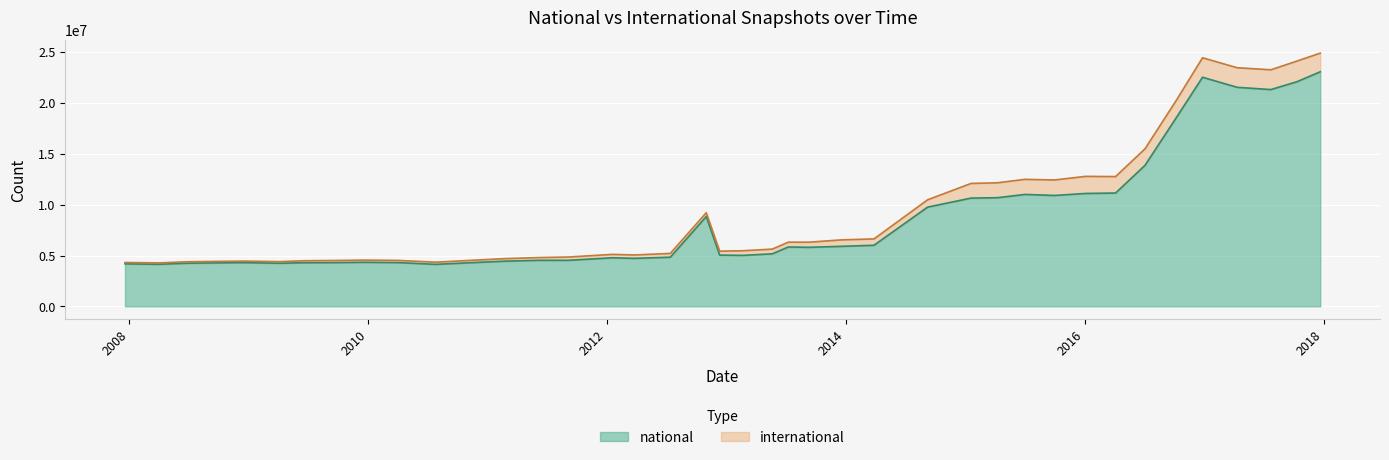

Which label corresponds to the smallest value in the chart?

2010-07-26